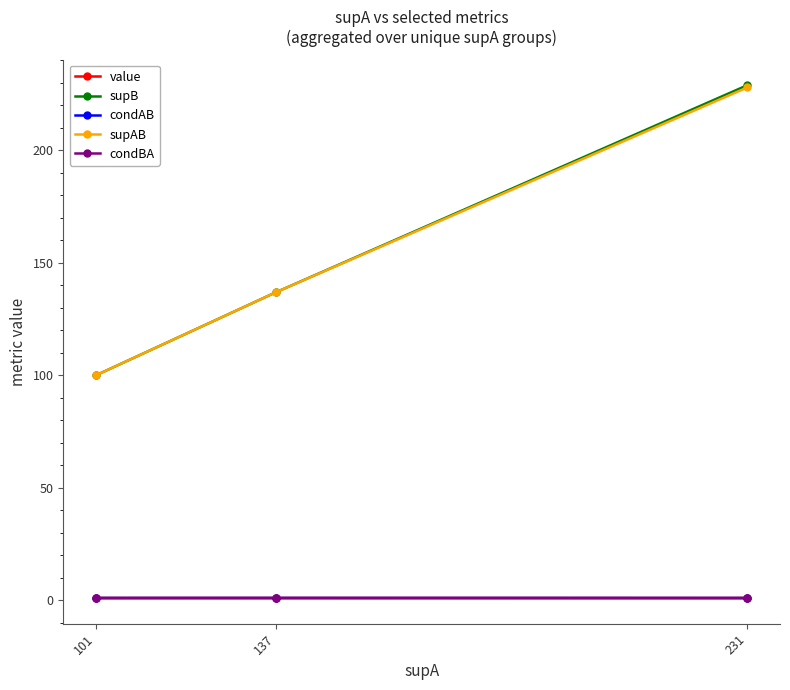

Which label corresponds to the smallest value in the chart?

231